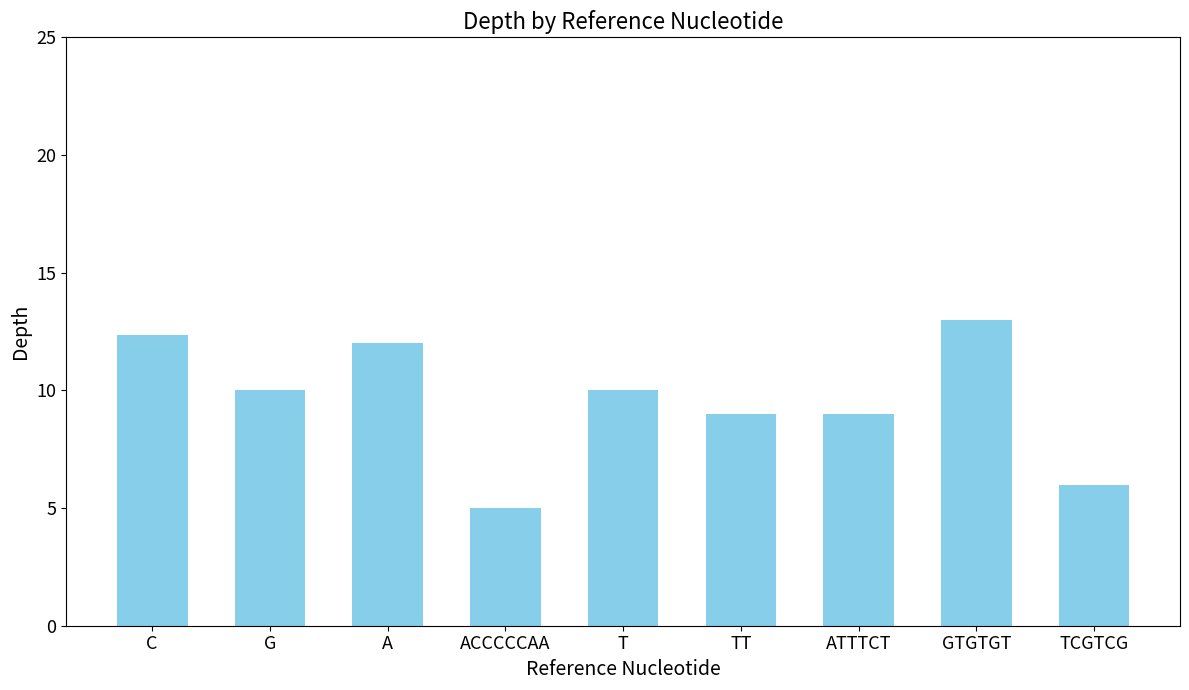

Reading left to right, extract all data points from this chart.

C=12.3	G=10.0	A=12.0	ACCCCCAA=5.0	T=10.0	TT=9.0	ATTTCT=9.0	GTGTGT=13.0	TCGTCG=6.0